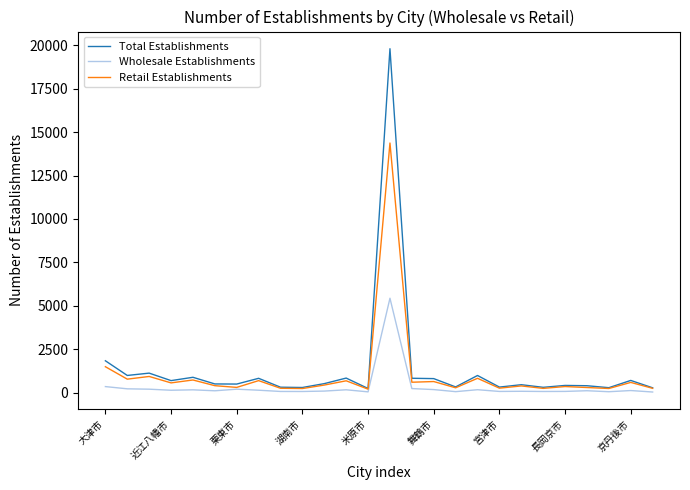

List the series in order of their peak value, highest first.

Total Establishments, Retail Establishments, Wholesale Establishments